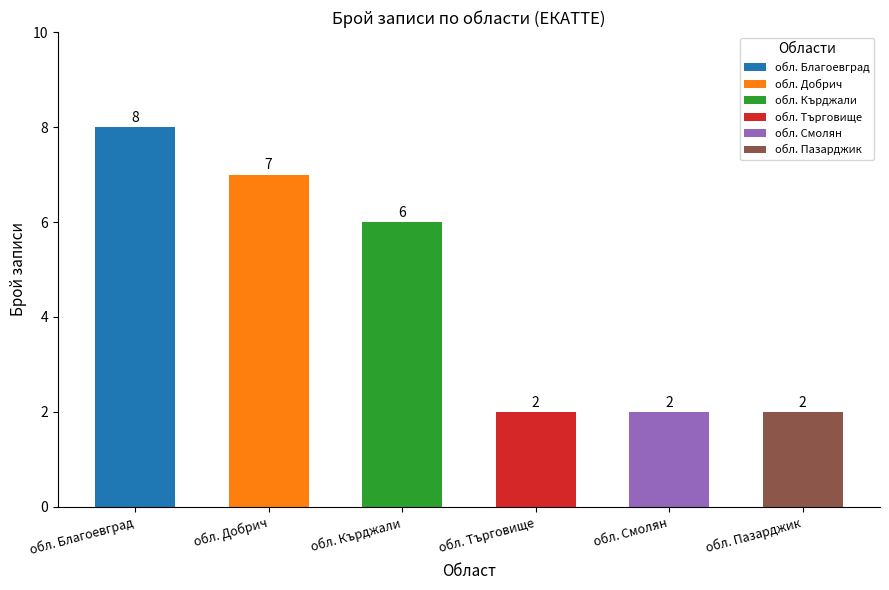

What is the ratio of the value at обл. Добрич to the value at обл. Търговище?

3.5